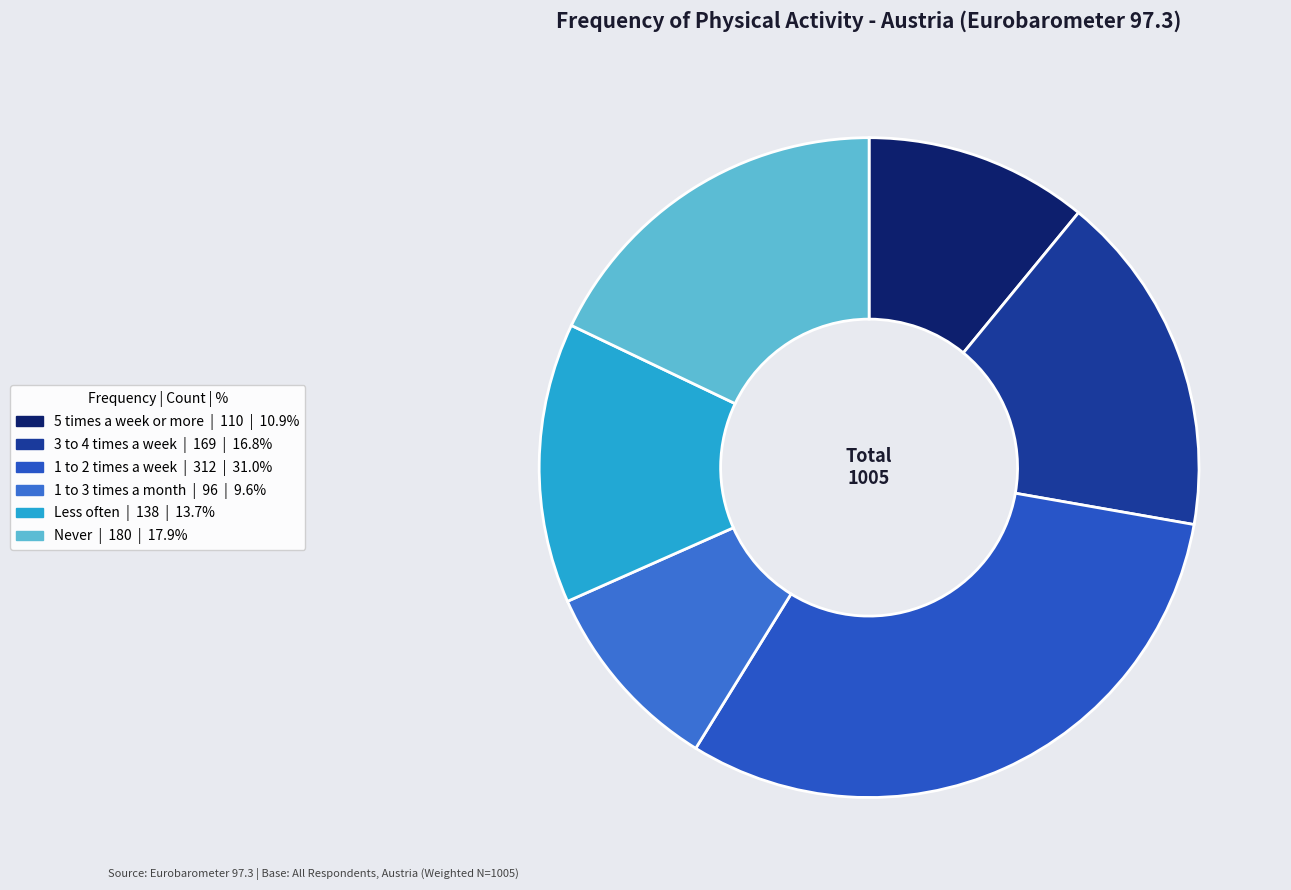

Does any single category account for the majority?

No